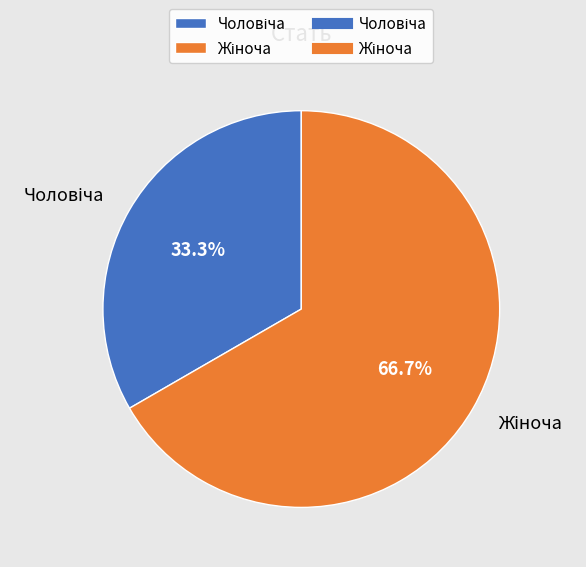

Is there any slice that represents more than half of the pie?

Yes